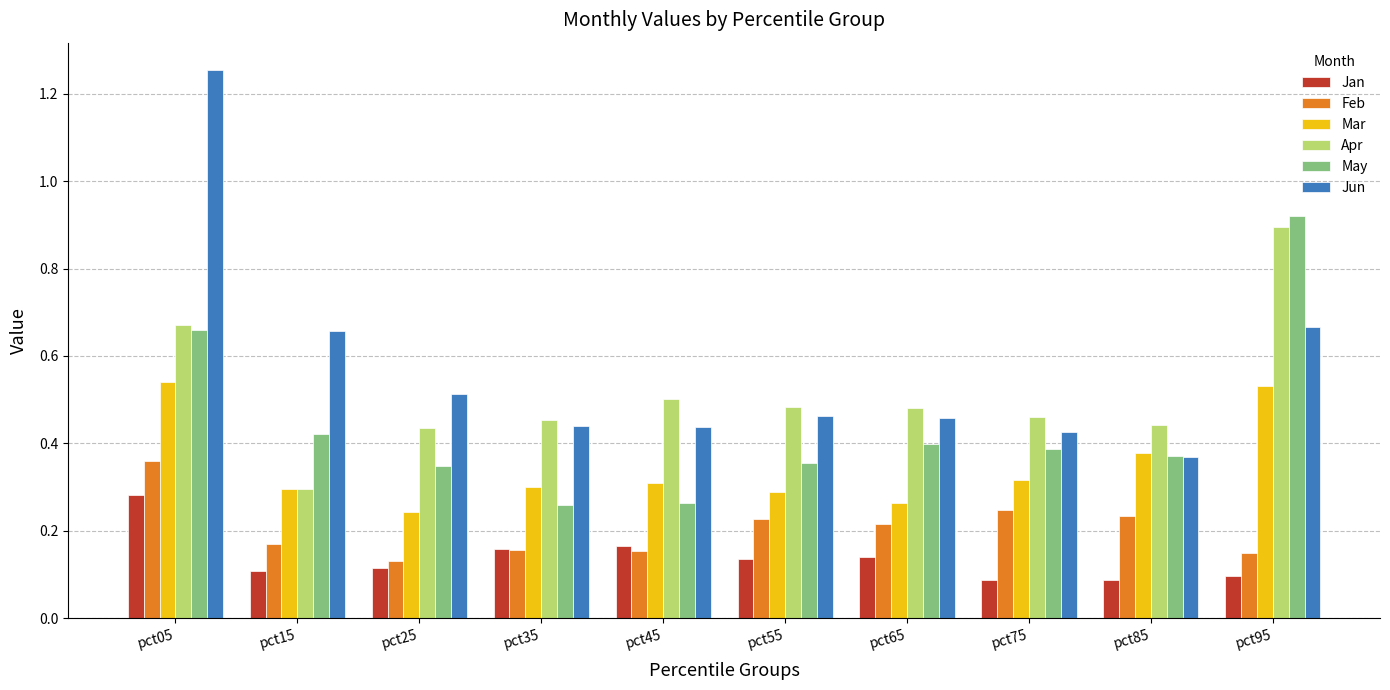

At which category is the sum across all series the highest?

pct05